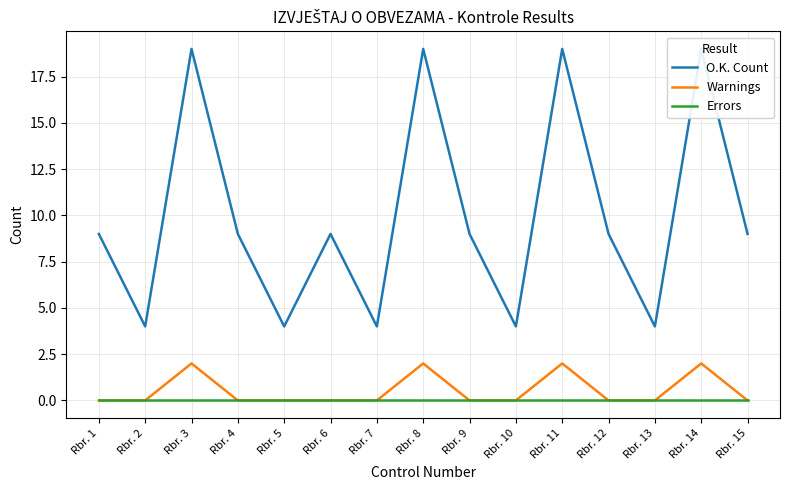

Does the chart display data point markers on the line(s)?

No